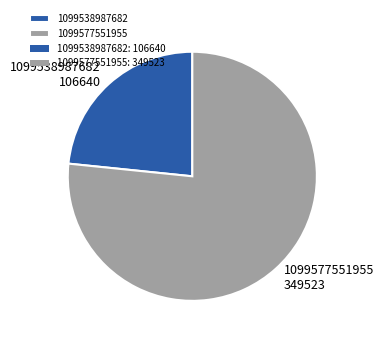

Rank the categories by value from highest to lowest.

1099577551955, 1099538987682